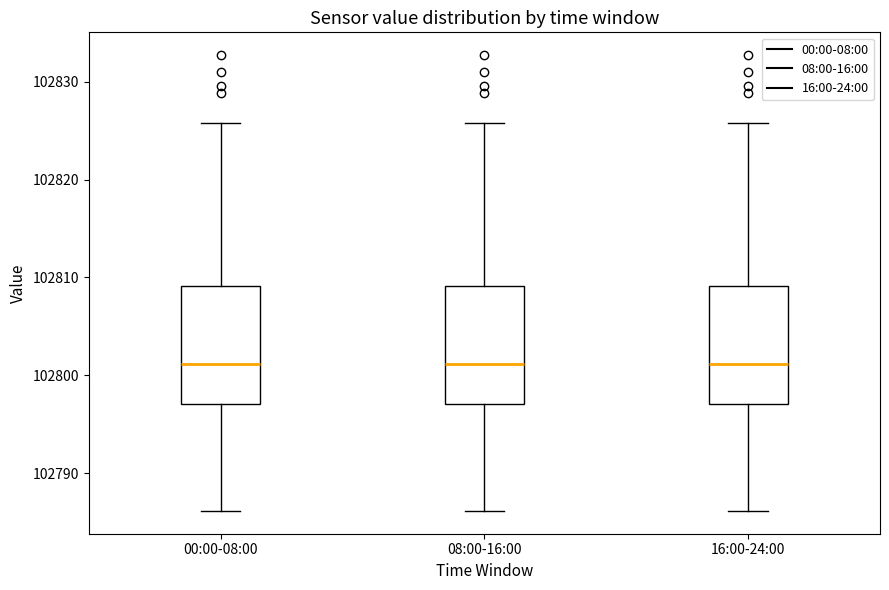

Reading left to right, transcribe this box plot: for each box, give where its median line is, the range the box spans, and where its two whiskers end, as read against the y-axis. The values are not printed on the chart, so give them approximately, as read against the axis.

00:00-08:00: median 102801, box 102797 to 102809, whiskers 102786 to 102826
08:00-16:00: median 102801, box 102797 to 102809, whiskers 102786 to 102826
16:00-24:00: median 102801, box 102797 to 102809, whiskers 102786 to 102826